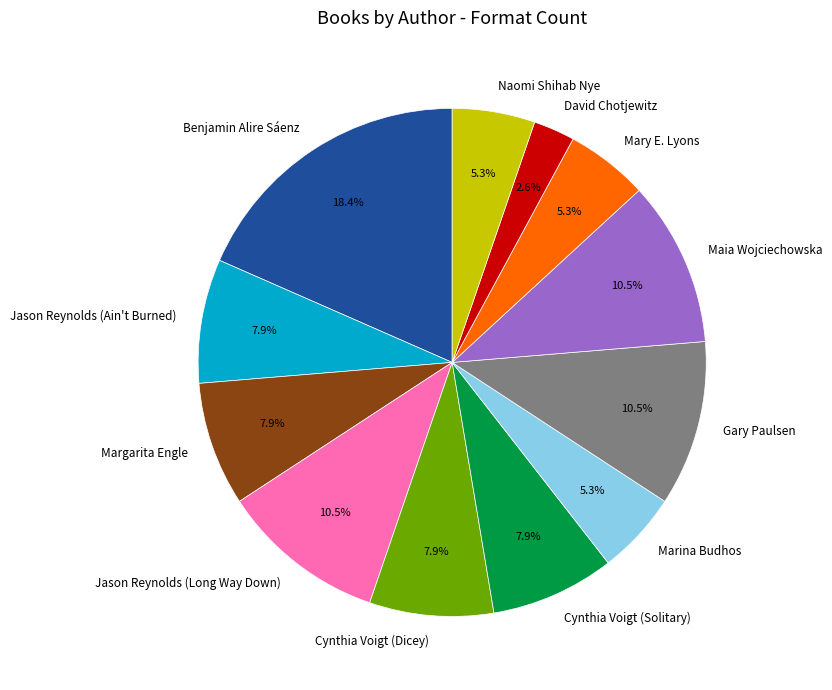

What is the smallest slice in the pie chart?

David Chotjewitz